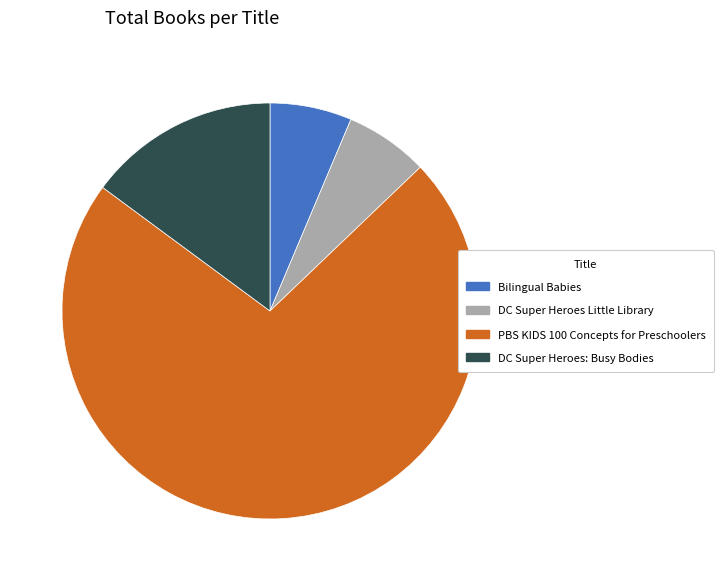

The PBS KIDS 100 Concepts for Preschoolers slice represents 67% of the pie. True or false?

False